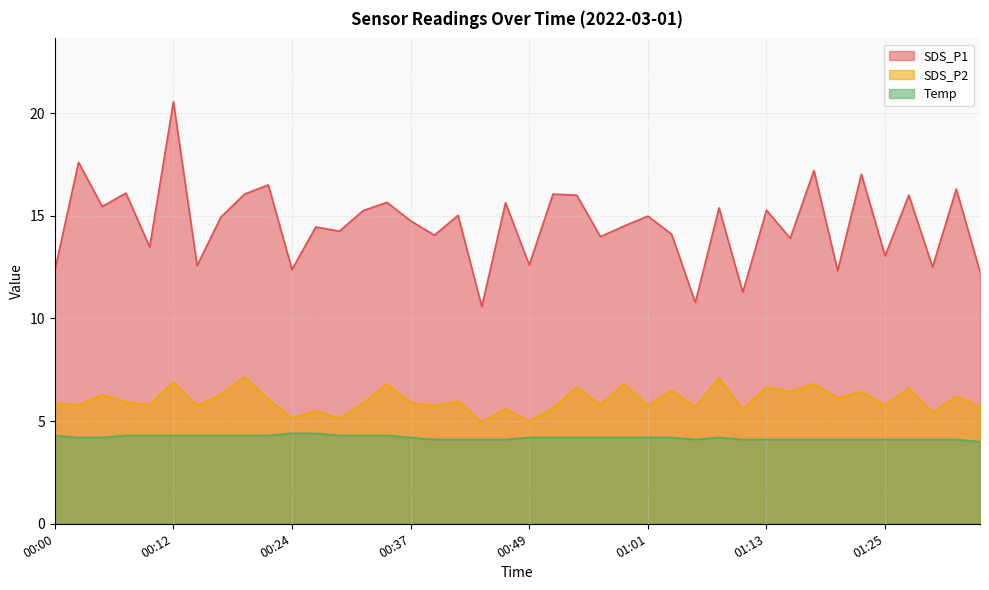

How many data points in SDS_P1 are above 14?

26